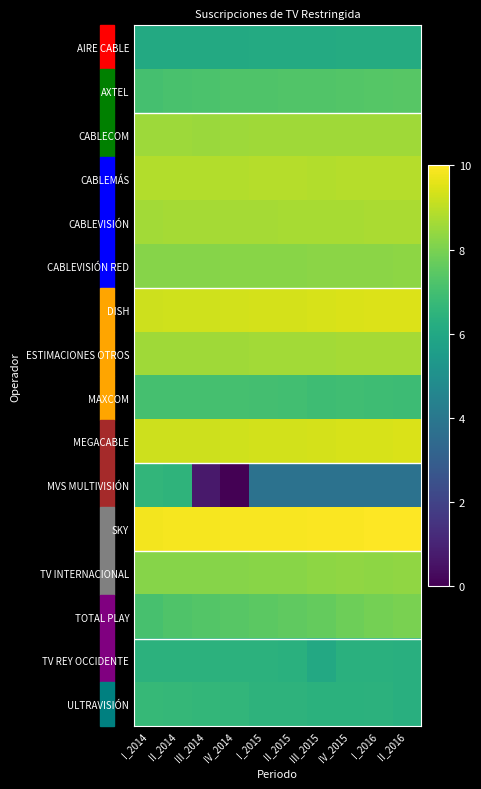

Which category has the highest value across all series?

II_2016